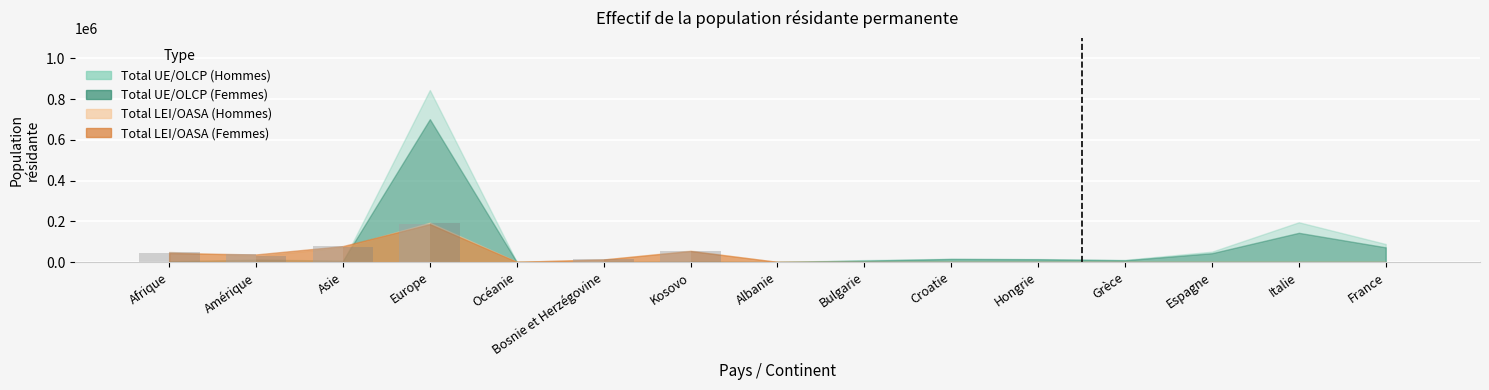

Is the value of Total LEI/OASA (Femmes) at Espagne greater than the value of Total LEI/OASA (Hommes) at Asie?

No